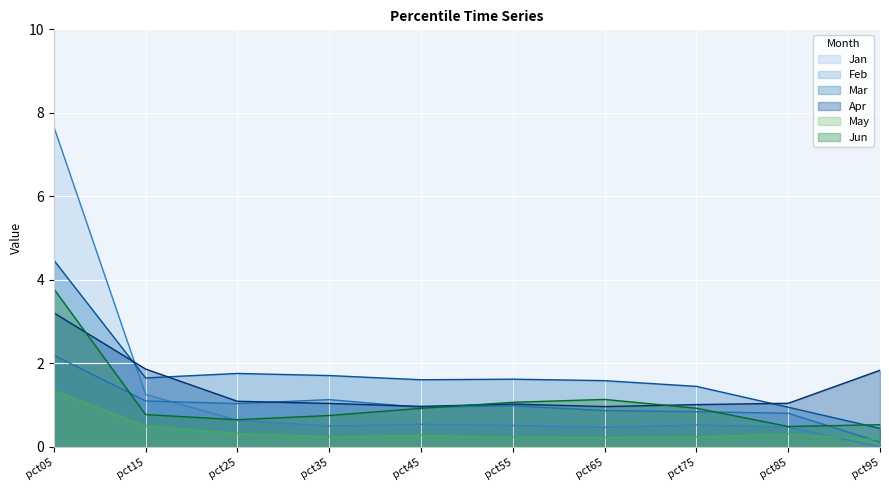

In Jun, how many points are higher than both neighbors (excluding endpoints)?

1